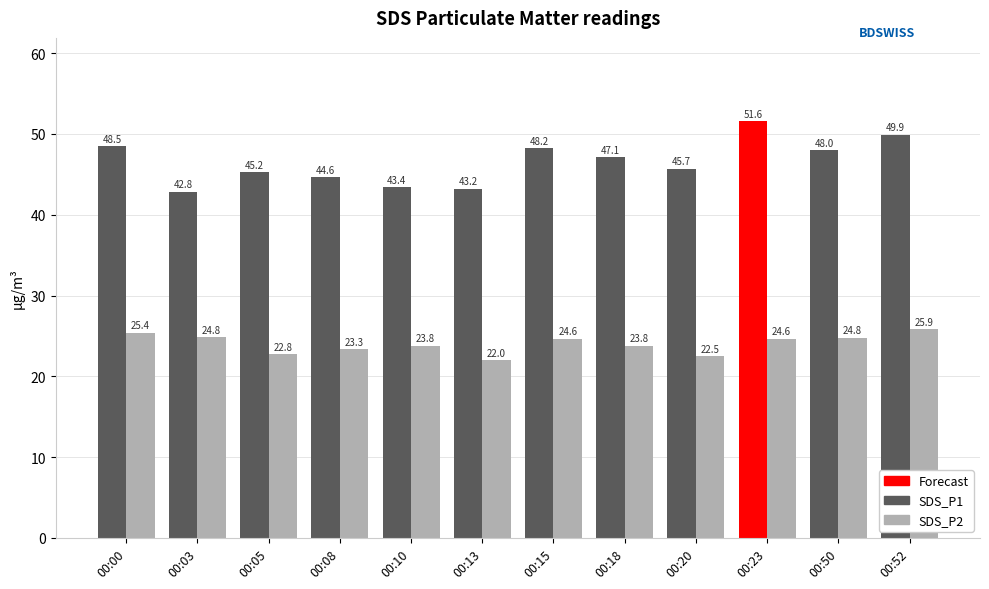

At which category is the sum across all series the highest?

00:23